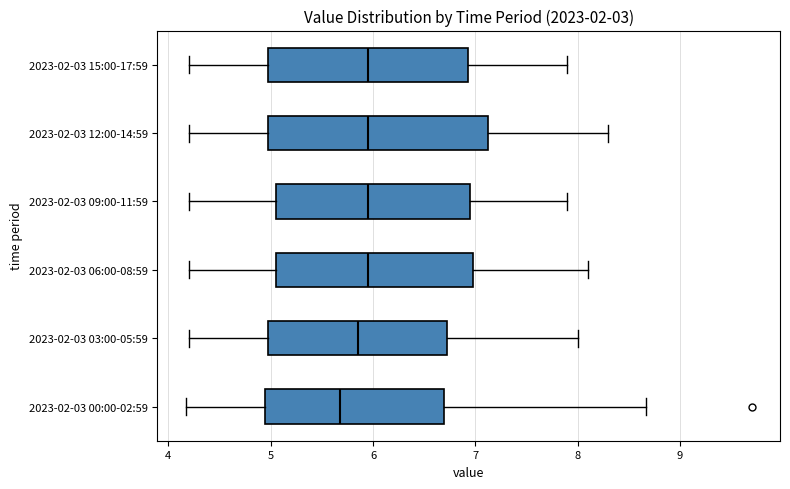

Which box is the widest, from its left edge to its right edge?

2023-02-03 12:00-14:59